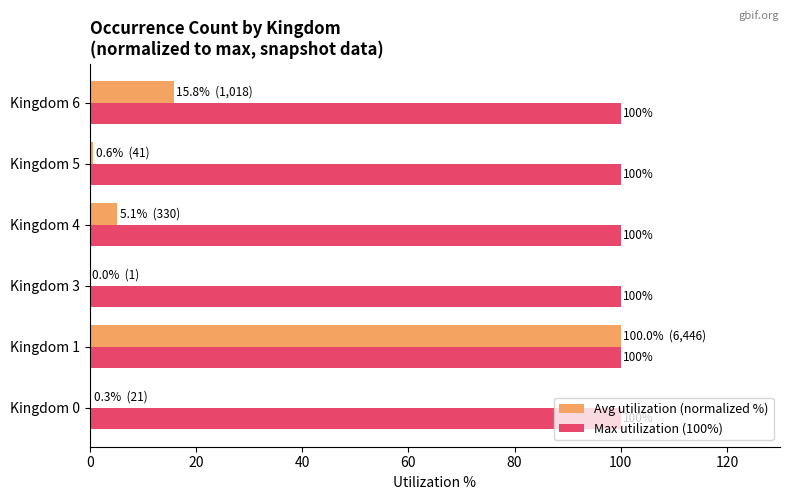

Which series has the largest range (max minus min)?

Avg utilization (normalized %)